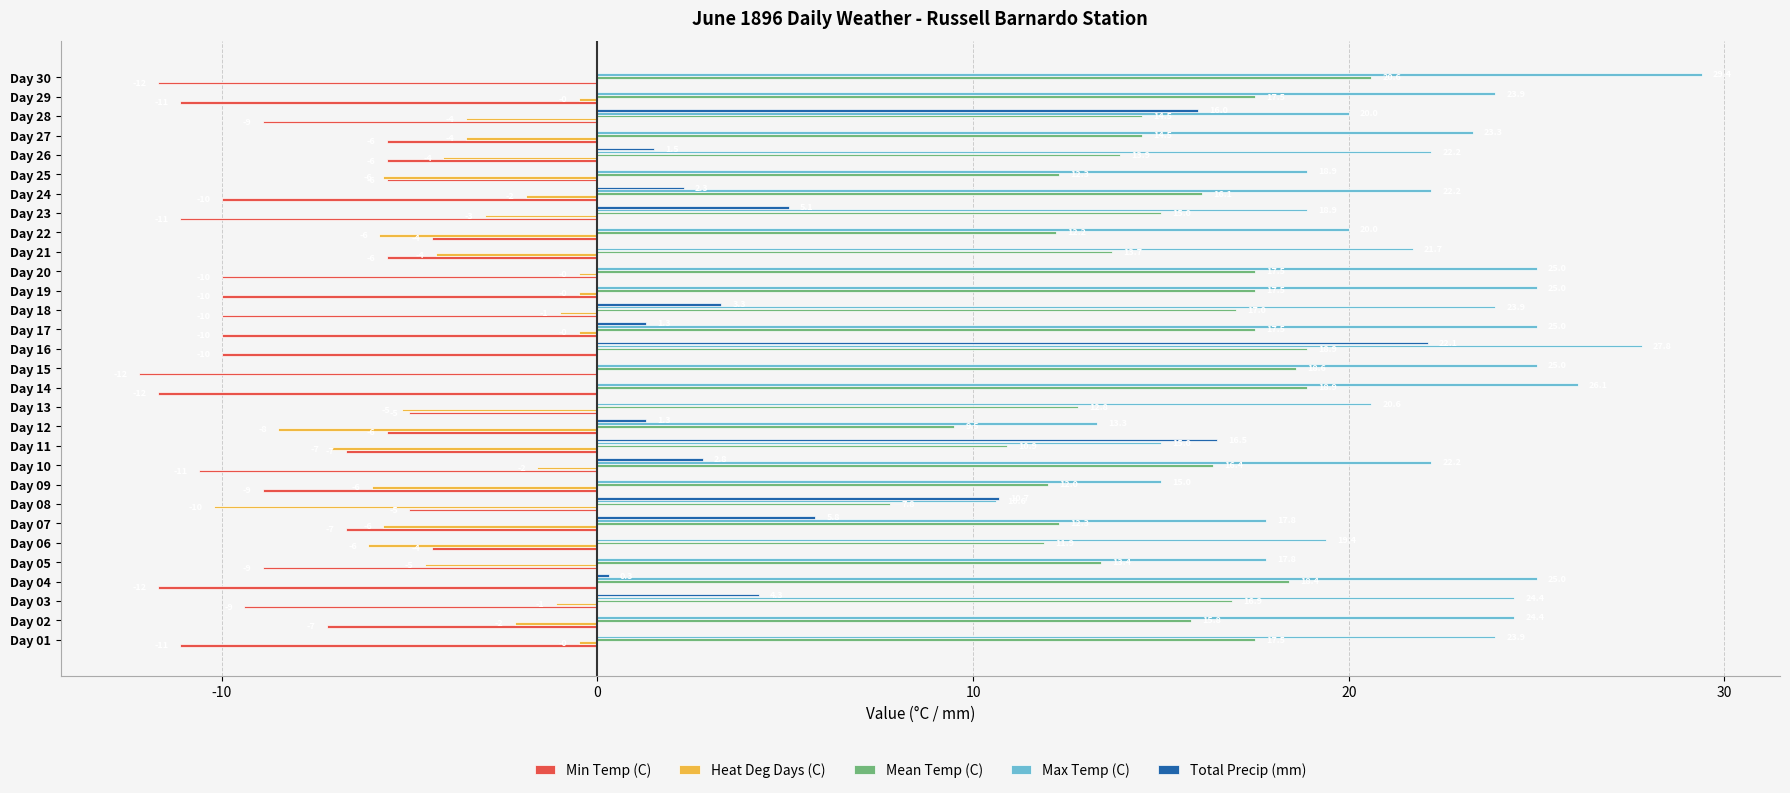

Count the number of categories in the chart.

30